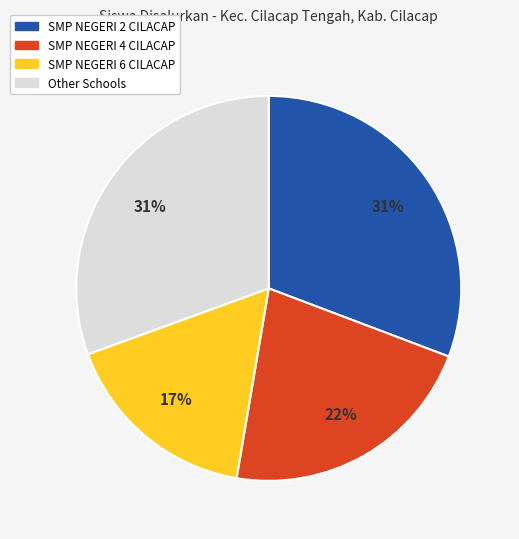

To the nearest percent, what is the average slice percentage?

25%